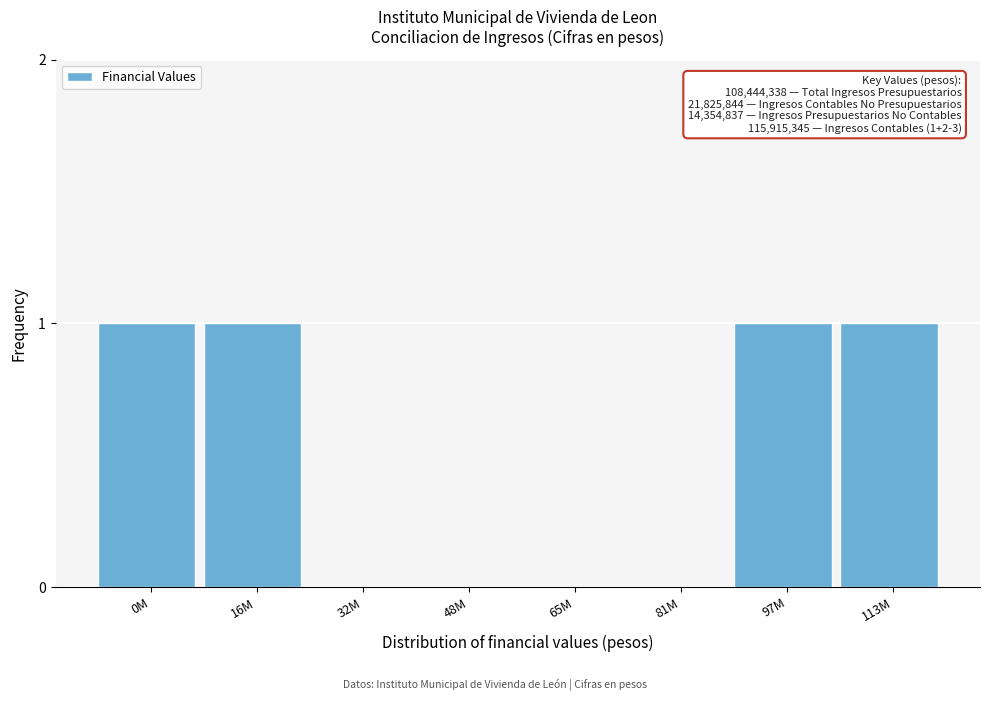

Reading left to right, what are all the values shown in this chart?

0M=1	16M=1	32M=0	48M=0	65M=0	81M=0	97M=1	113M=1